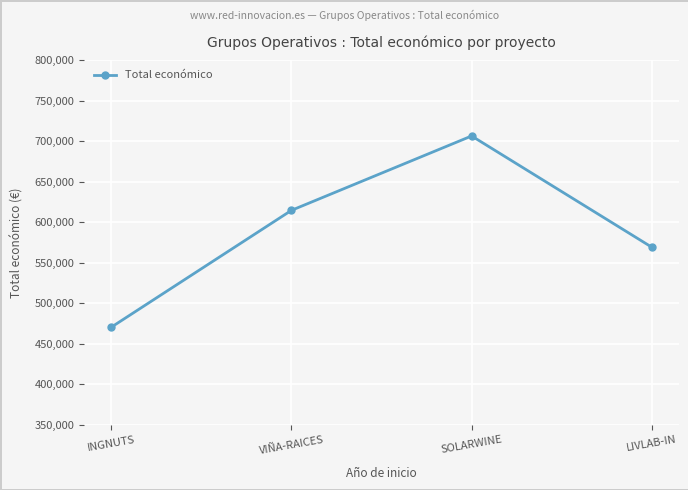

What is the difference between the maximum and minimum values?

236022